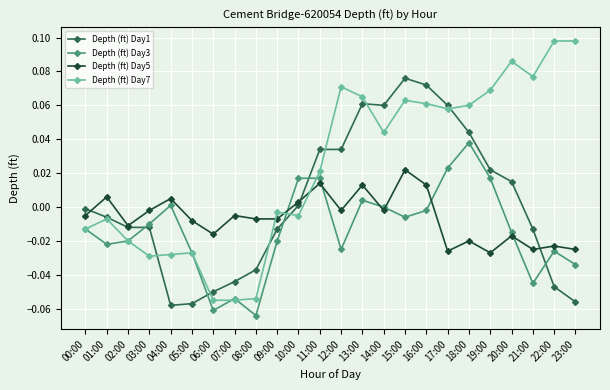

List the series in order of their overall mean, lowest first.

Depth (ft) Day3, Depth (ft) Day5, Depth (ft) Day1, Depth (ft) Day7